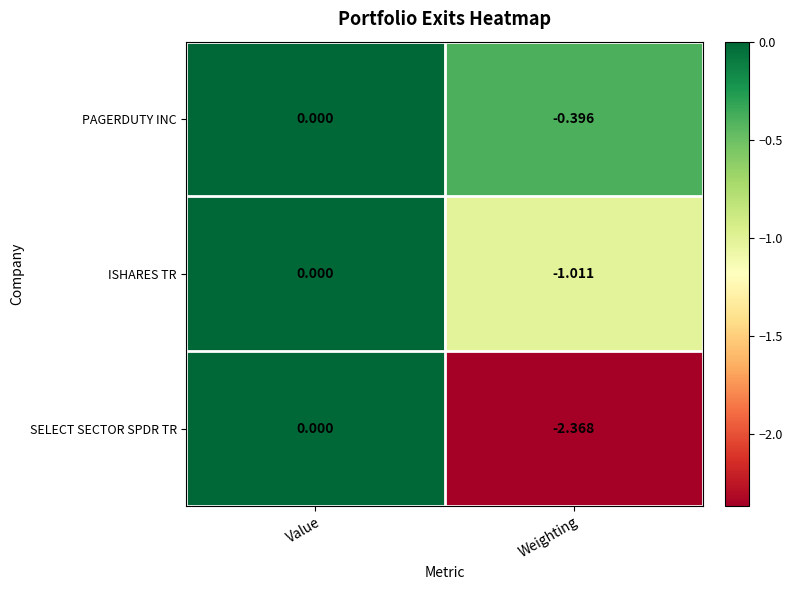

Which category has the highest value in the SELECT SECTOR SPDR TR series?

Value